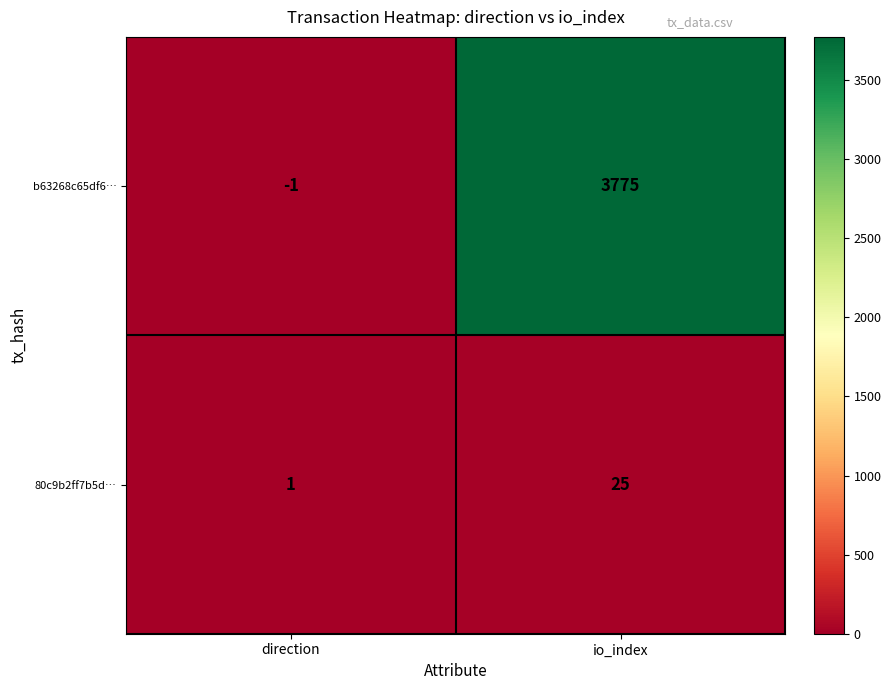

List the series in order of their peak value, lowest first.

80c9b2ff7b5d…, b63268c65df6…